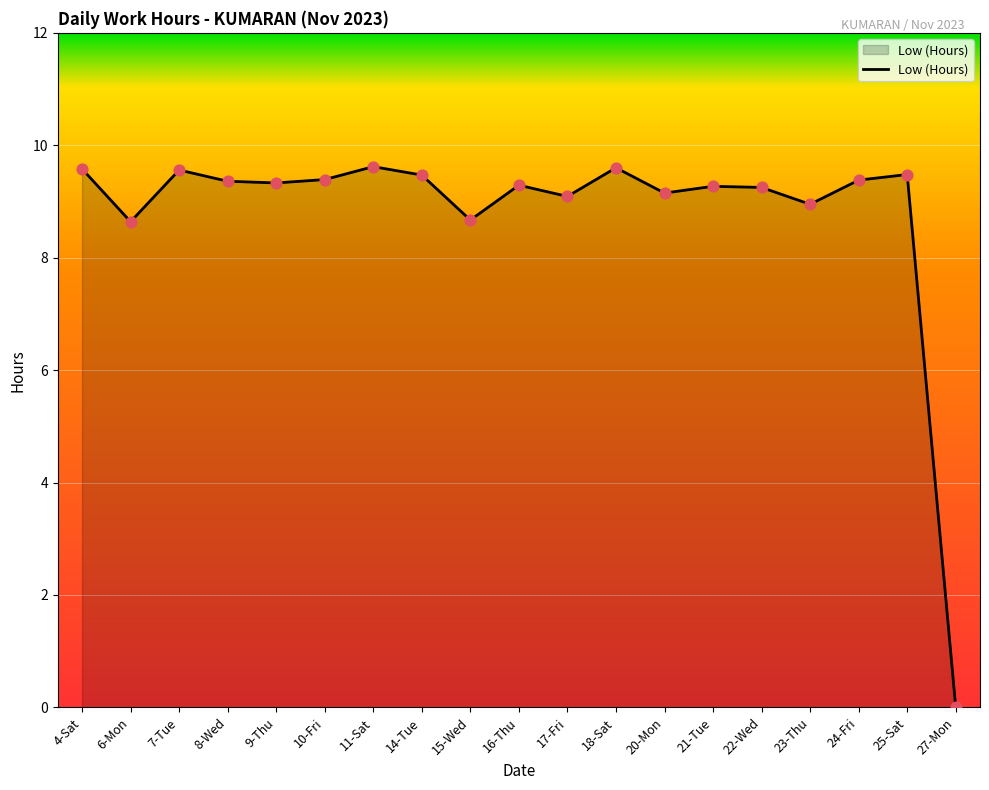

What is the ratio of the value at 21-Tue to the value at 22-Wed?

1.0